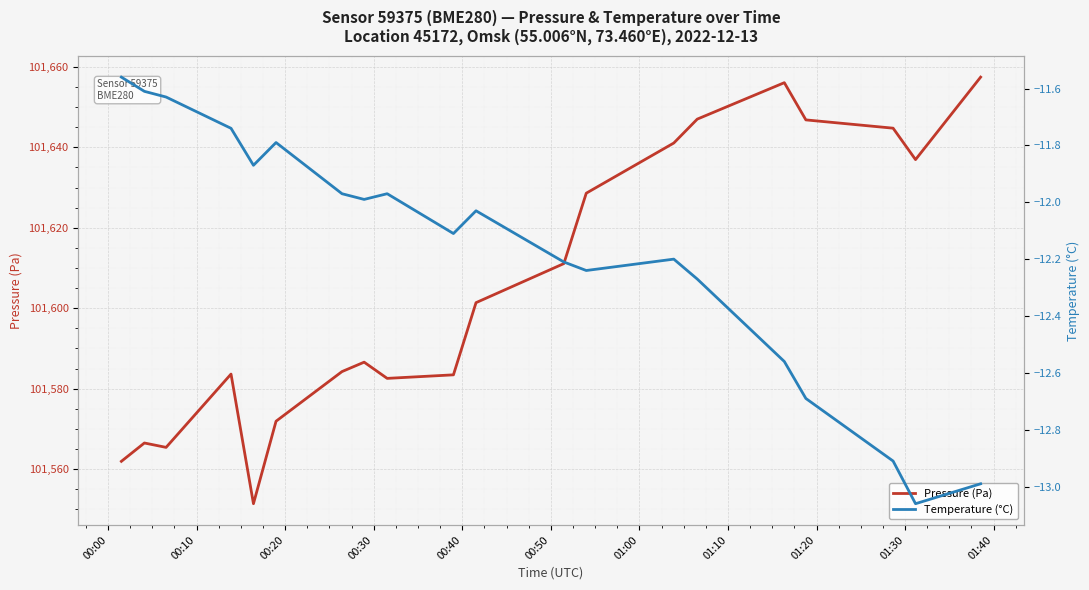

What is the minimum value for Pressure (Pa)?

101551.4